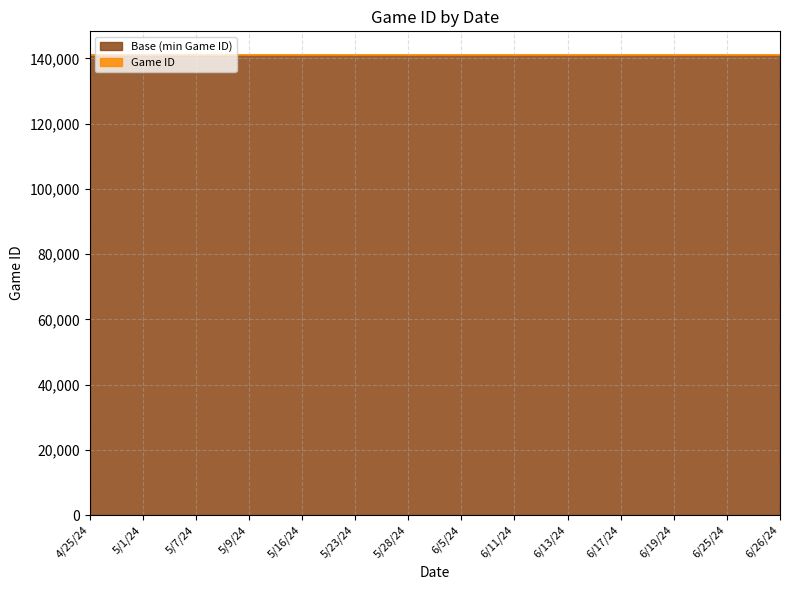

What is the ratio of the value at 6/26/24 to the value at 6/17/24?

1.0